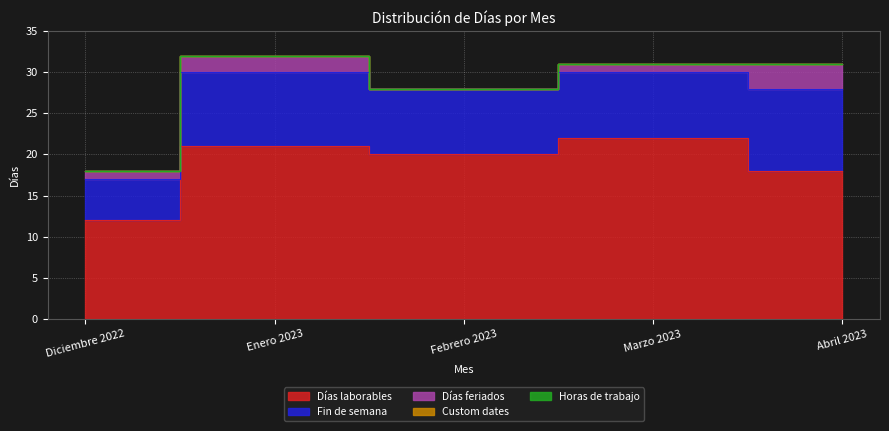

What is the label of the 5th point from the right?

Diciembre 2022